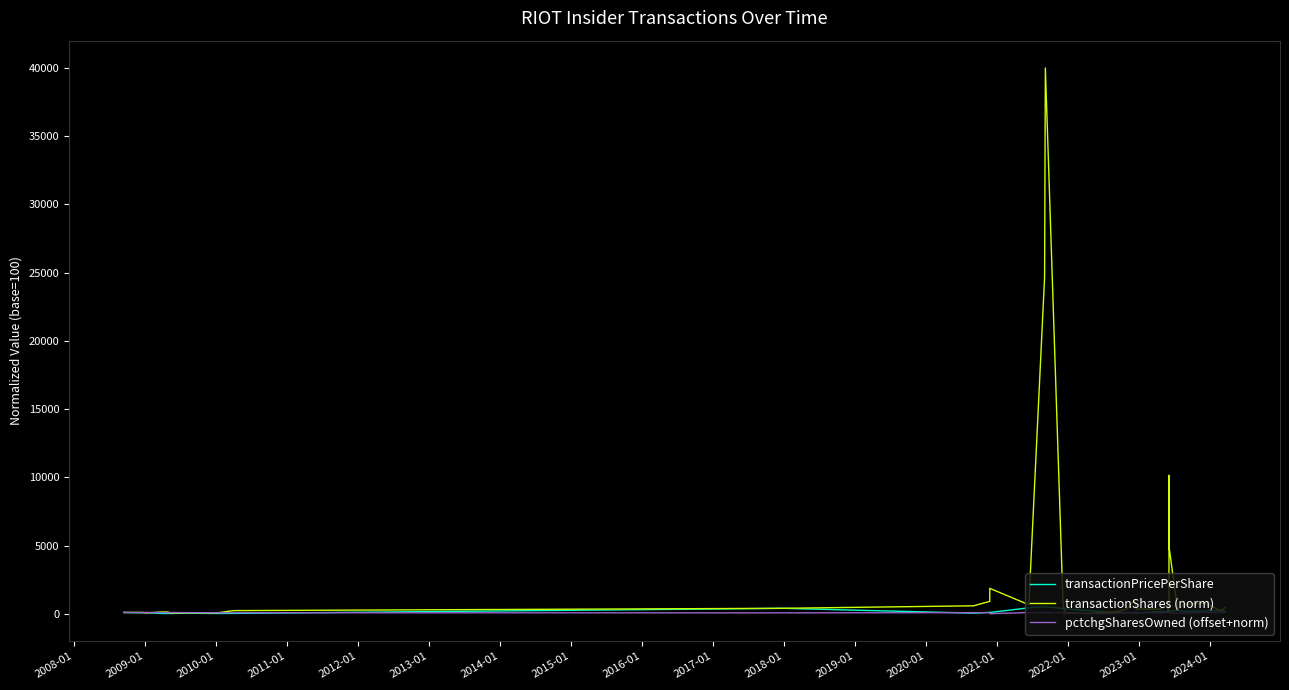

True or false: transactionPricePerShare has more than 0 interior local peaks.

True